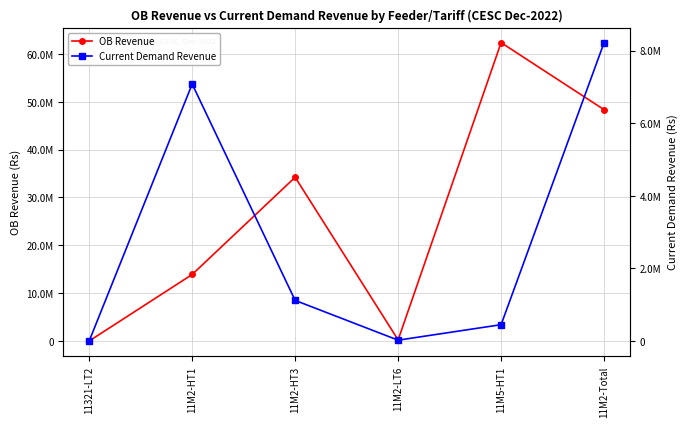

Rank the categories by OB Revenue value from highest to lowest.

11M5-HT1, 11M2-Total, 11M2-HT3, 11M2-HT1, 11M2-LT6, 11321-LT2